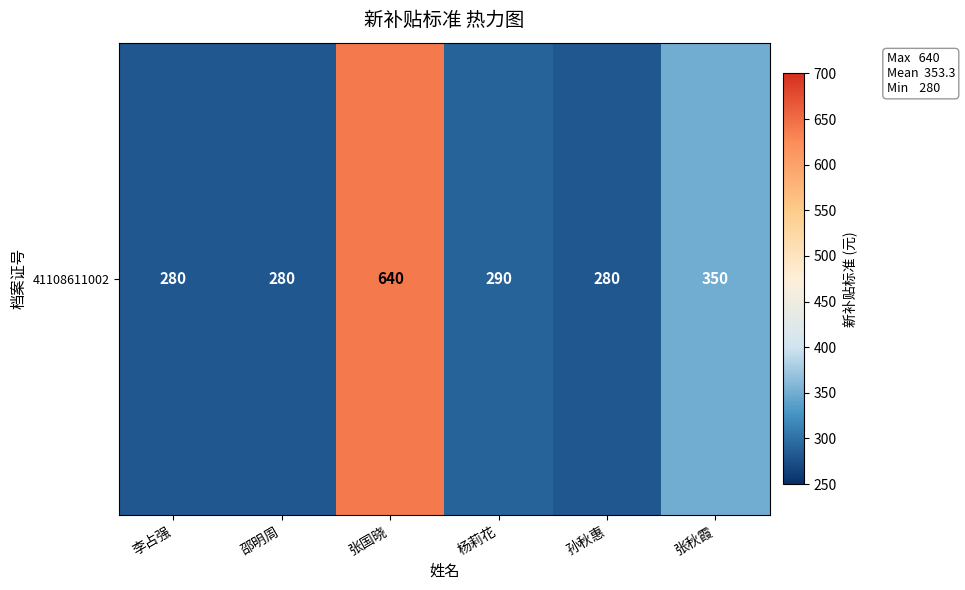

The chart shows a value of 280 at 孙秋惠. True or false?

True